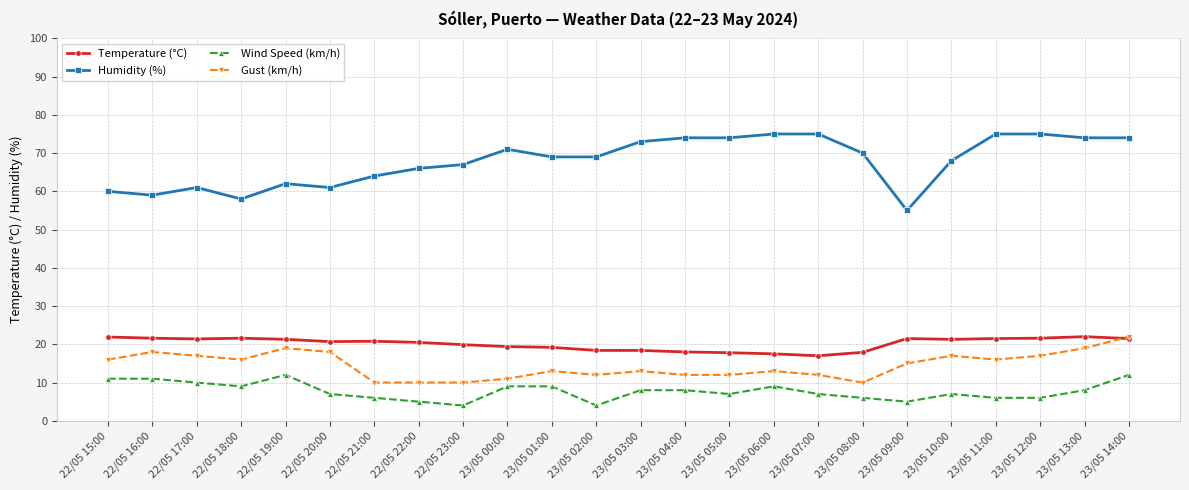

Count the number of categories in the chart.

24